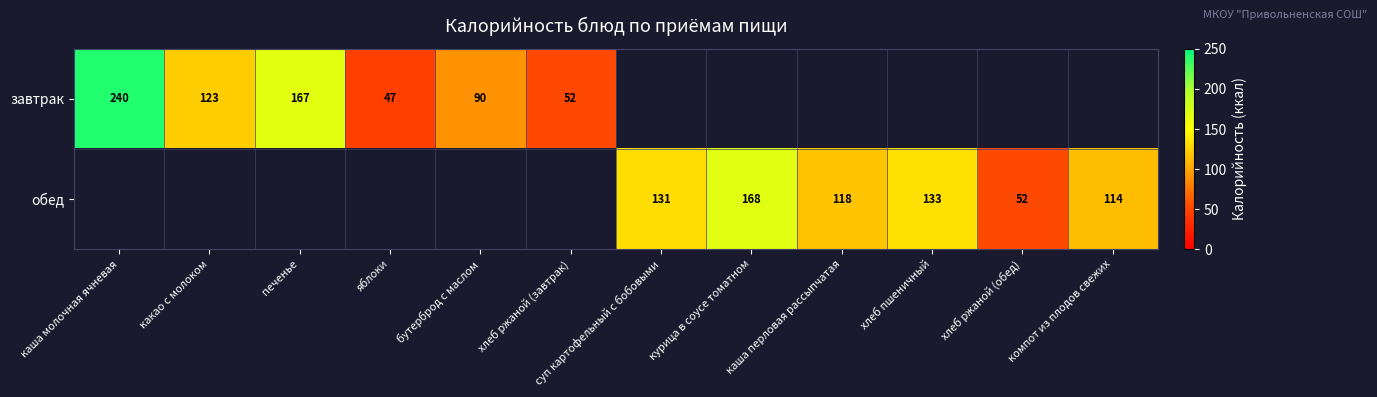

The value of завтрак at каша молочная ячневая is 425.6. True or false?

False